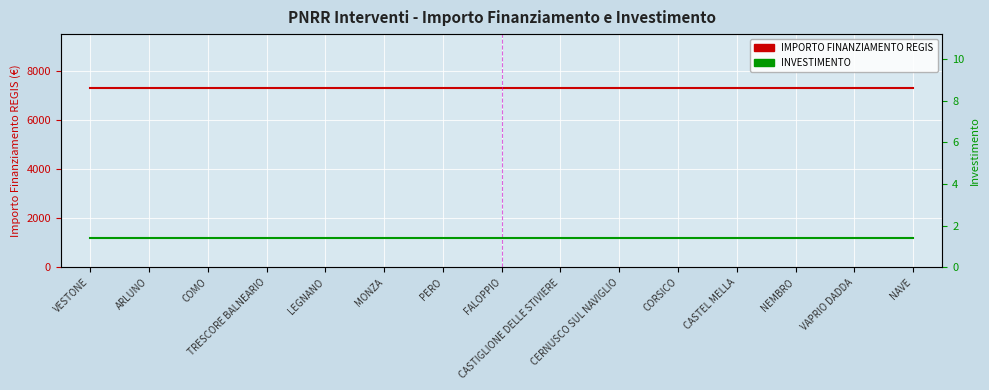

Between VESTONE and CORSICO, which is larger?

VESTONE